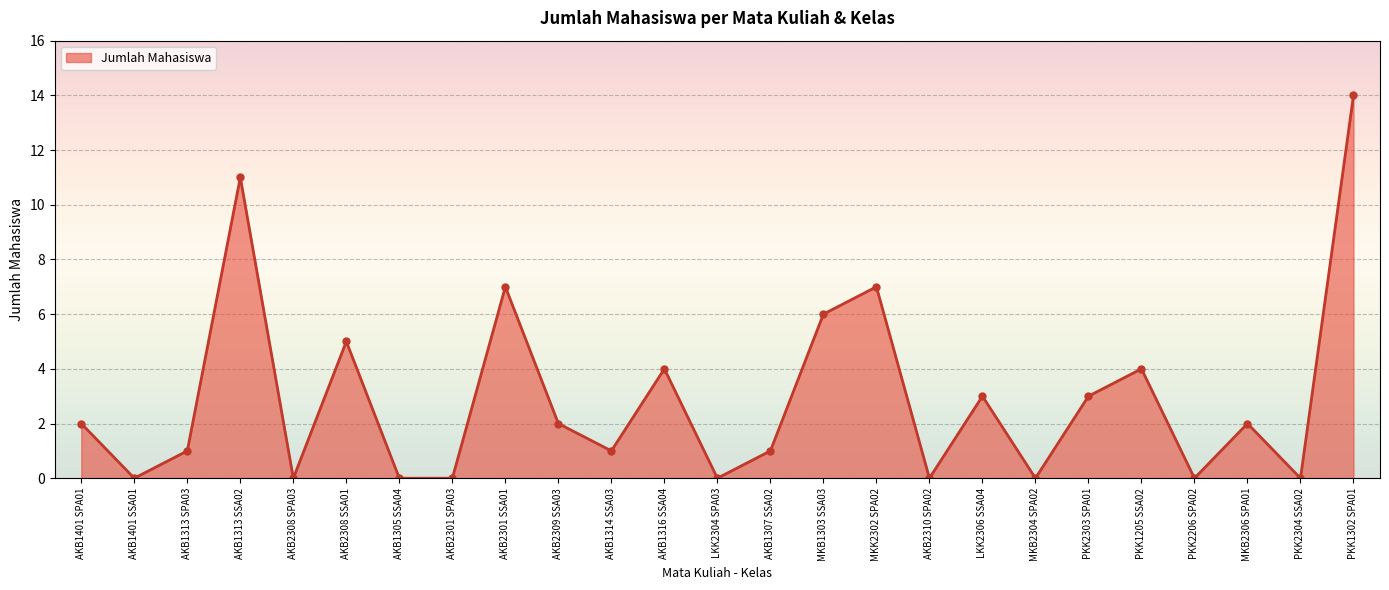

Is it true that the value at PKK1302 SPA01 is 4?

False